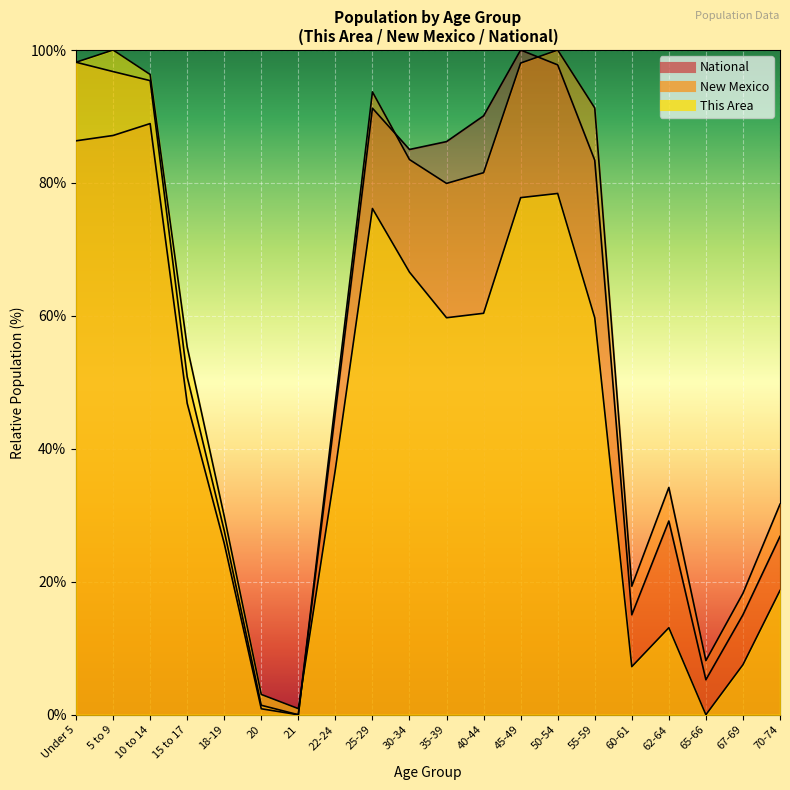

How many values in the National series exceed 83?

10